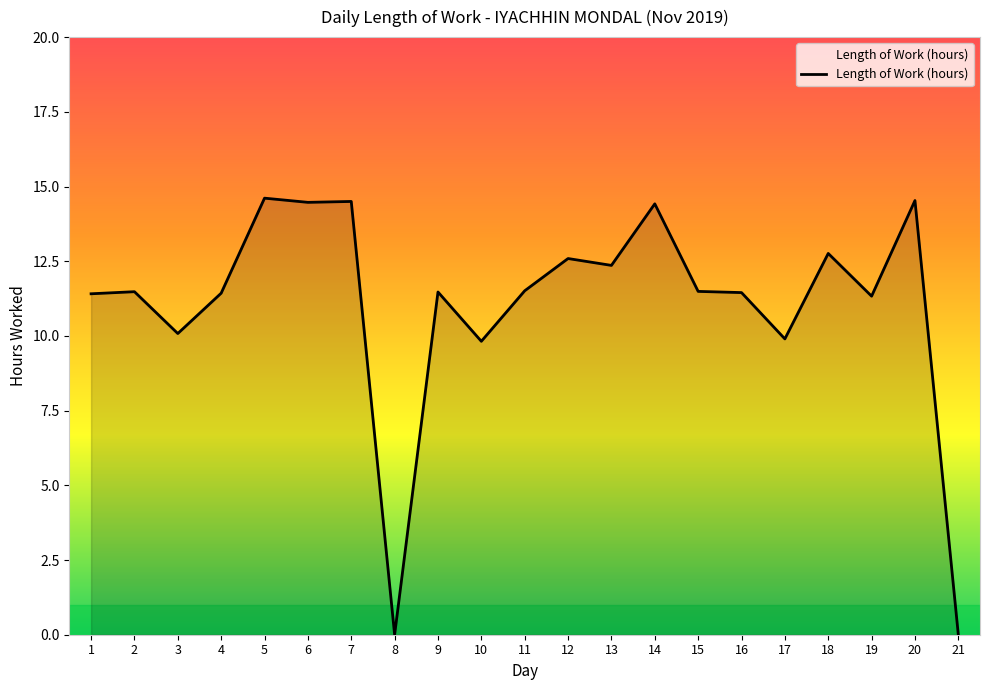

What is the ratio of the value at 13 to the value at 16?

1.1